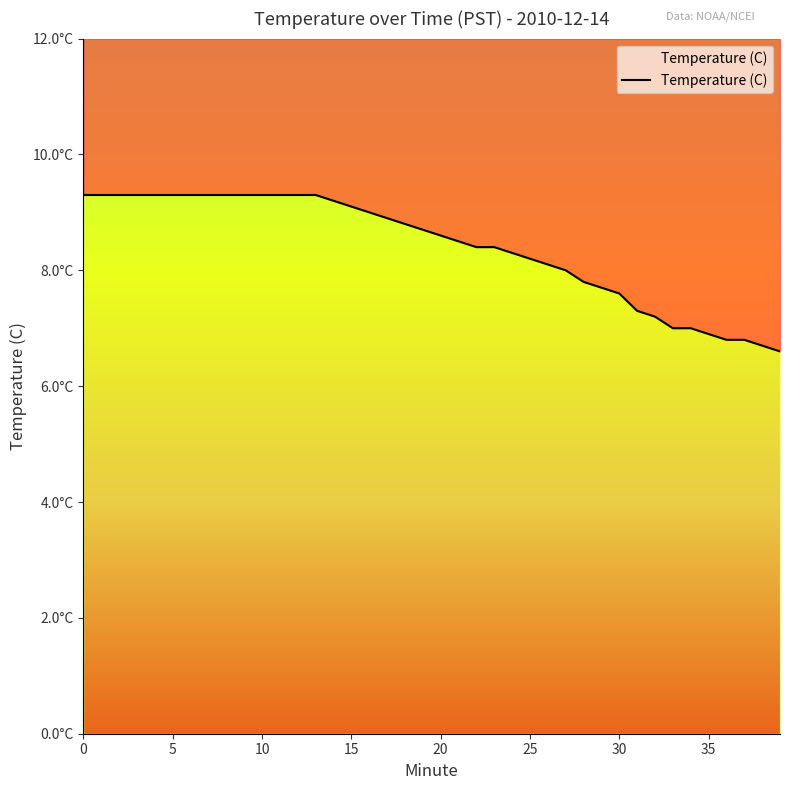

What is the change in value from 10 to 25?

-1.1